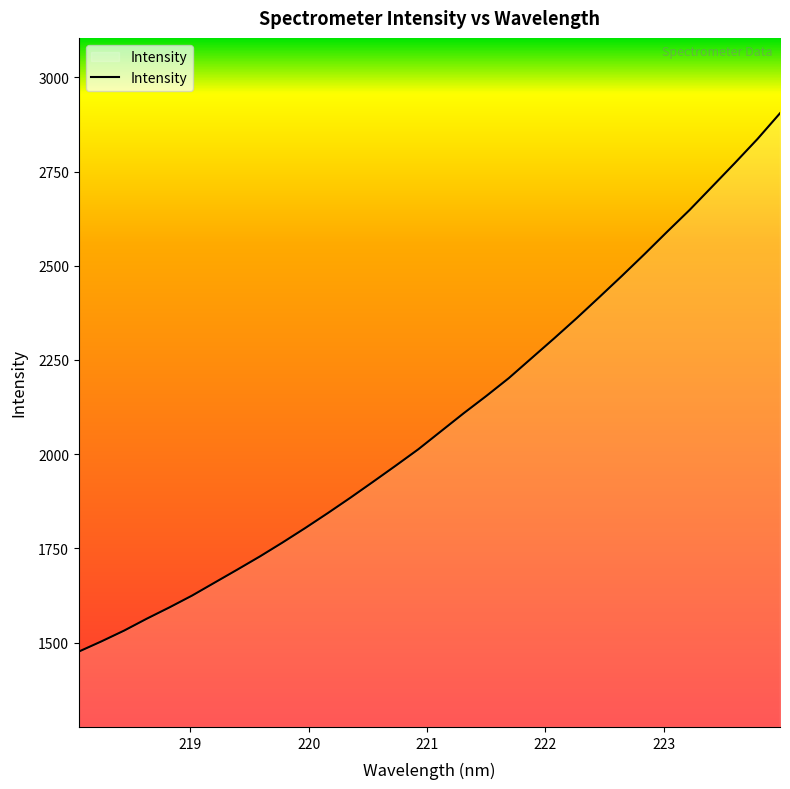

What is the greatest value displayed?

2904.7